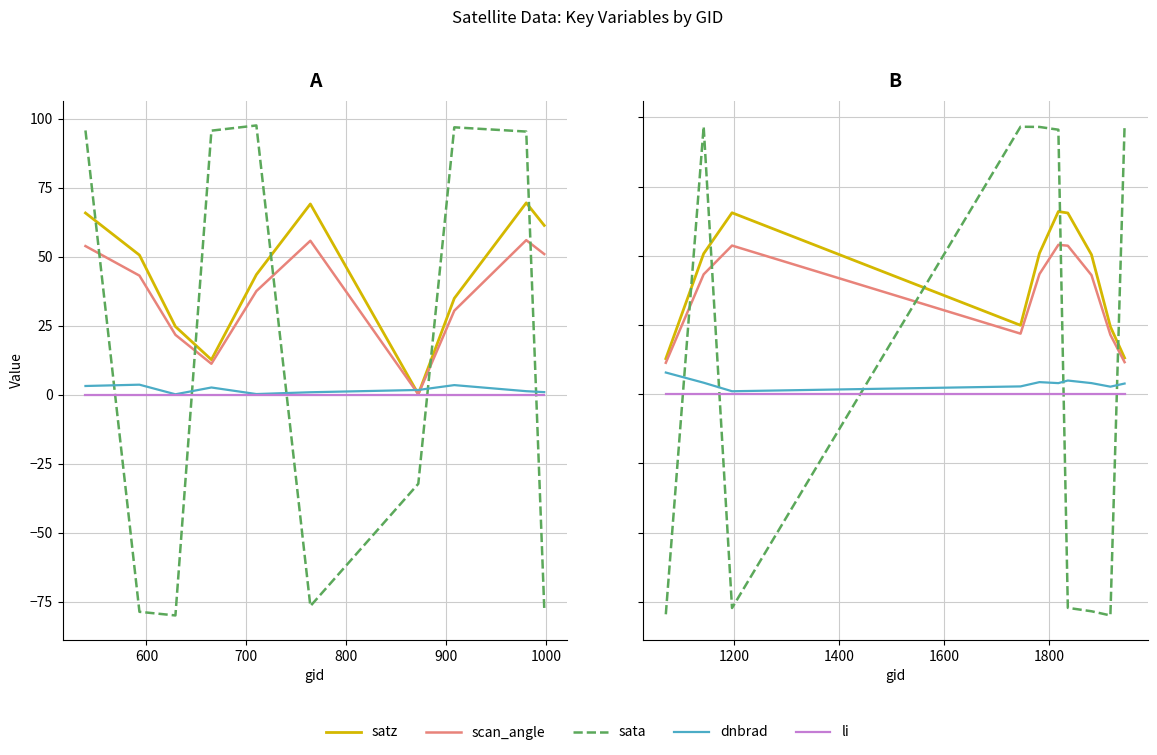

What is the greatest value displayed?

97.1